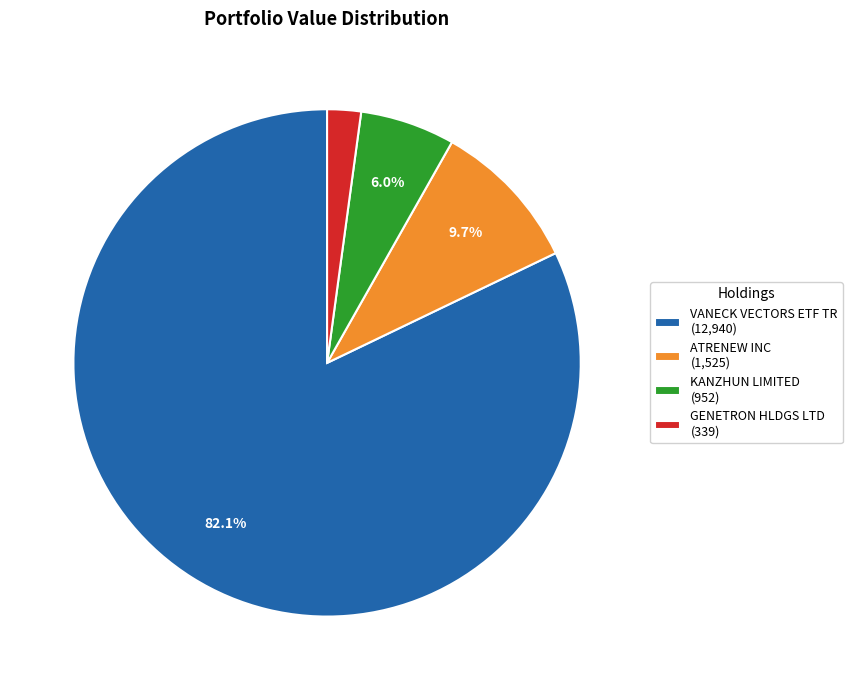

Count the number of slices in the pie.

4